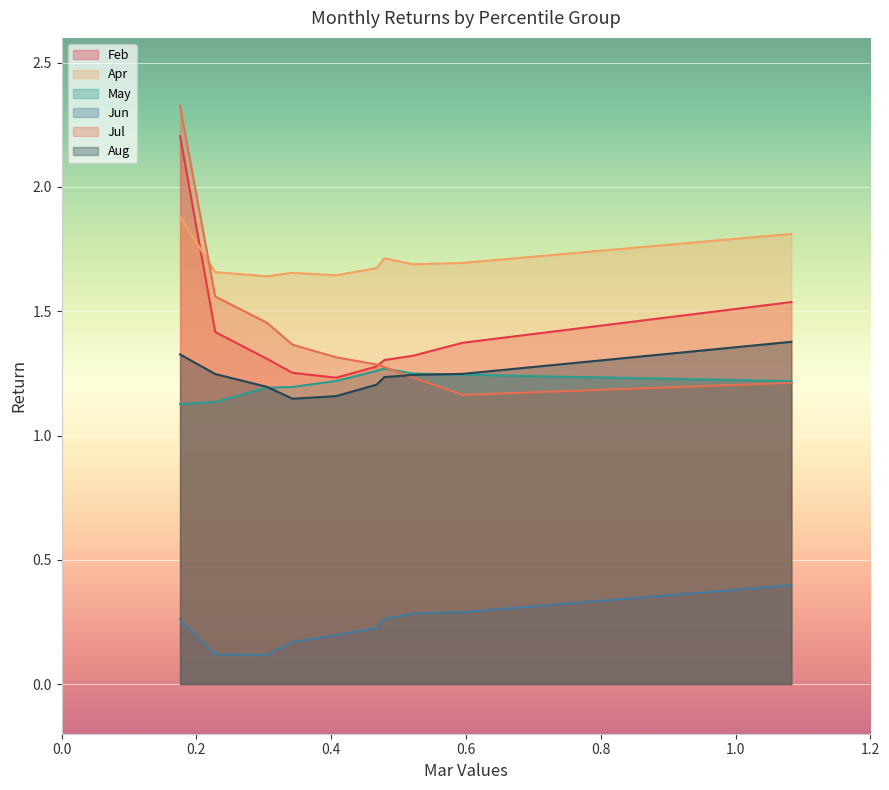

True or false: Feb has a value of 0.5 at pct95.

False